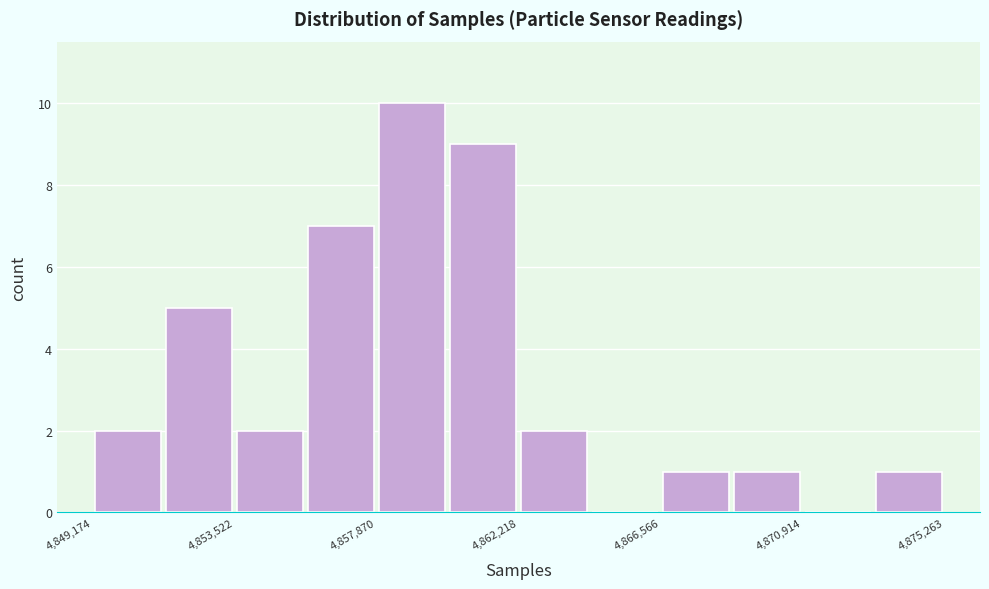

Reading left to right, list every bar in this chart as the range it spans on the x-axis followed by its height. Neither the bar edges nor the heights are printed on the chart, so give them approximately, as read against the axes.

4849000 to 4851500: 2
4851500 to 4853500: 5
4853500 to 4855500: 2
4855500 to 4858000: 7
4858000 to 4860000: 10
4860000 to 4862000: 9
4862000 to 4864500: 2
4864500 to 4866500: 0
4866500 to 4868500: 1
4868500 to 4871000: 1
4871000 to 4873000: 0
4873000 to 4875500: 1